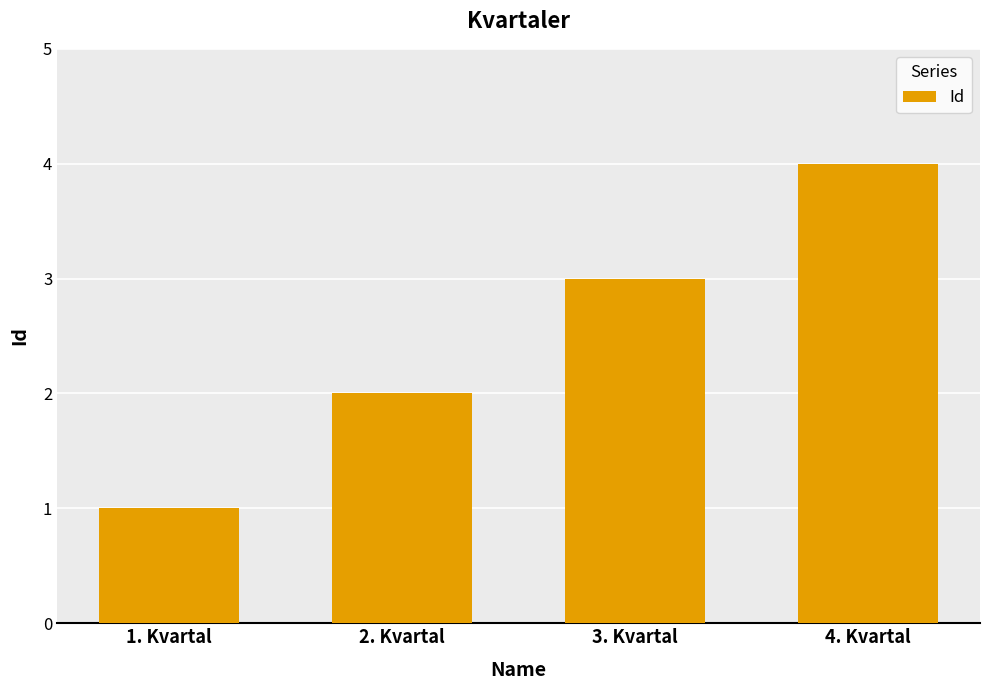

List the labels in order of value, smallest first.

1. Kvartal, 2. Kvartal, 3. Kvartal, 4. Kvartal